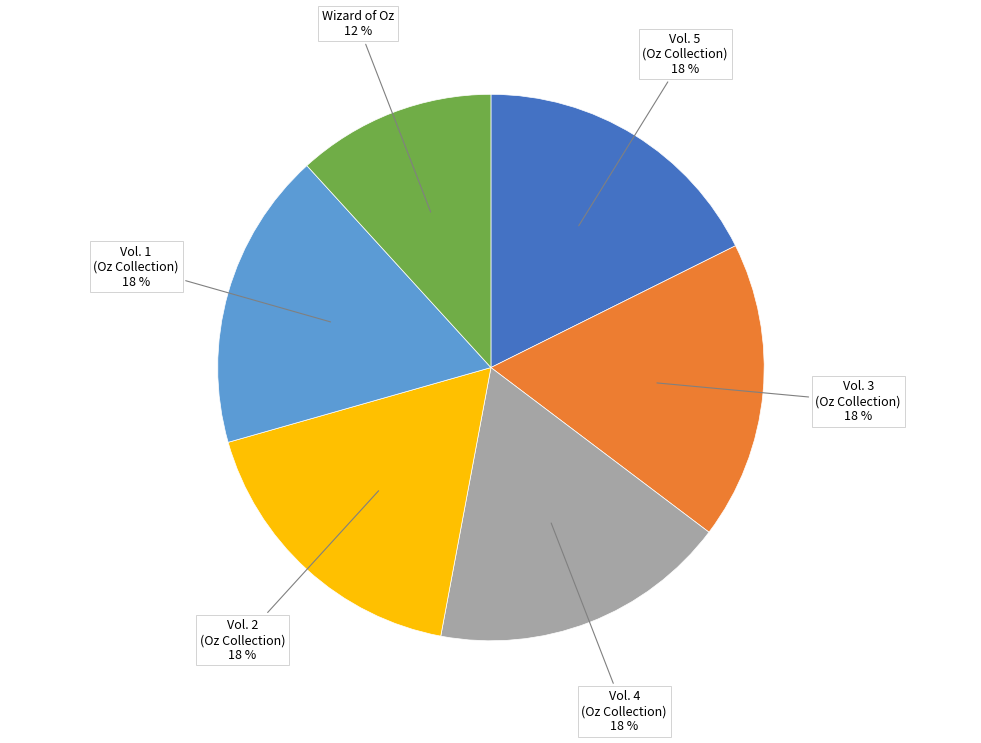

Combined, do Vol. 1 (Oz Collection) and Vol. 5 (Oz Collection) account for over 50%?

No